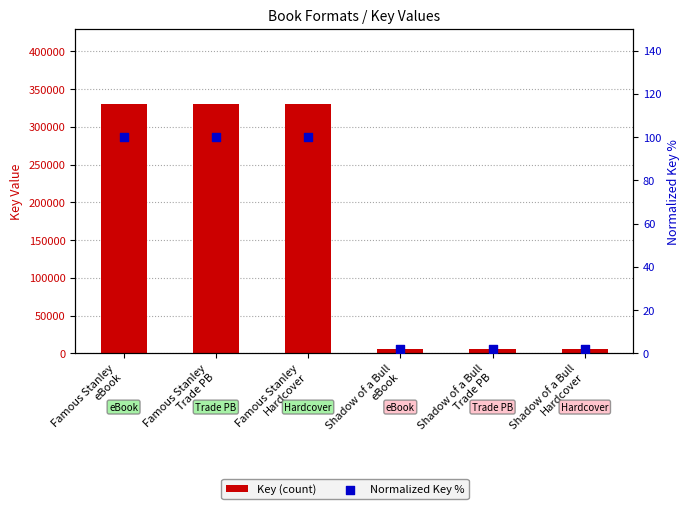

Which series has the widest spread of Y values?

Key (count)